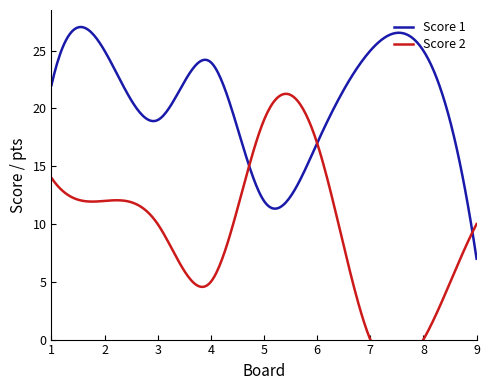

The value of Score 1 at 3 is 19. True or false?

True